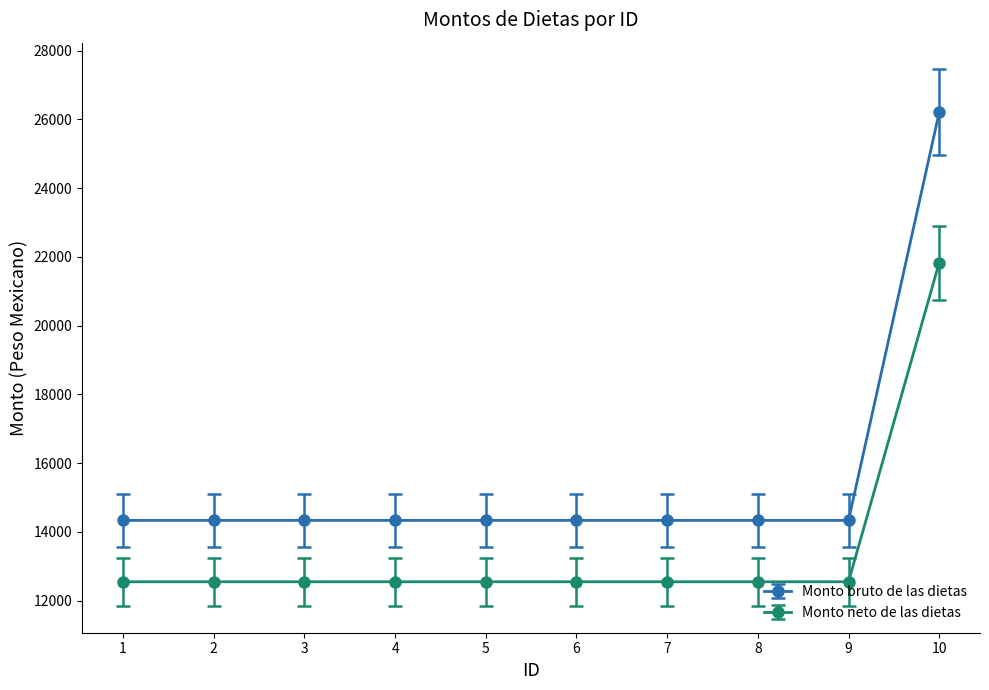

The value of Monto neto de las dietas at 3 is 22406.5. True or false?

False